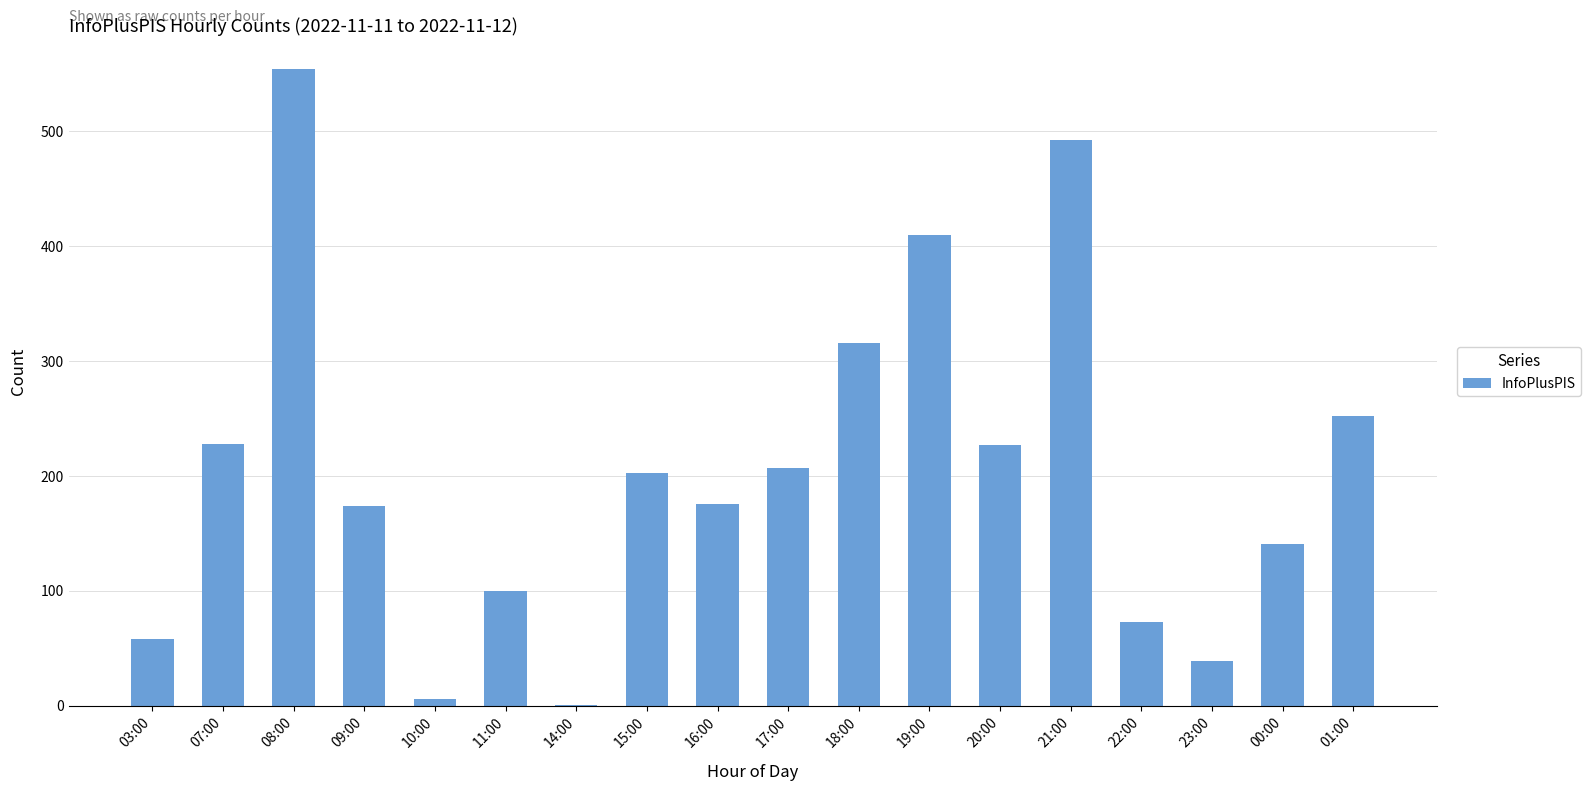

The value at 22:00 is 73. True or false?

True